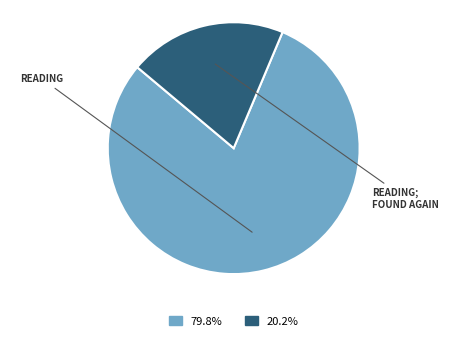

Is there a majority slice in this chart?

Yes